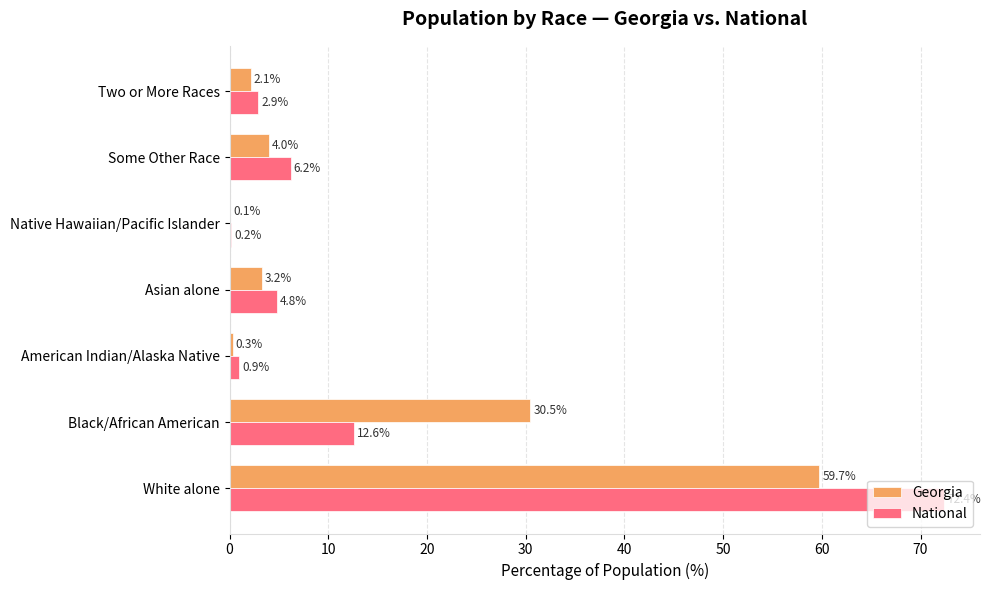

Is the value of Georgia at Native Hawaiian/Pacific Islander greater than the value of National at Asian alone?

No